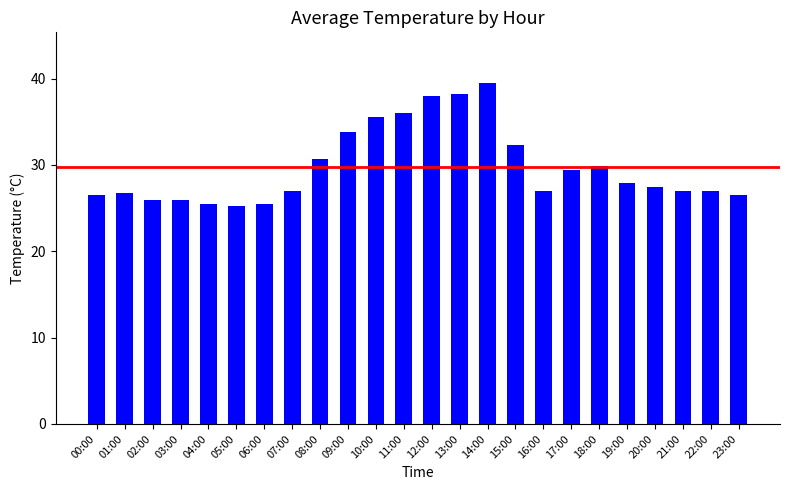

How many series are shown in this chart?

1